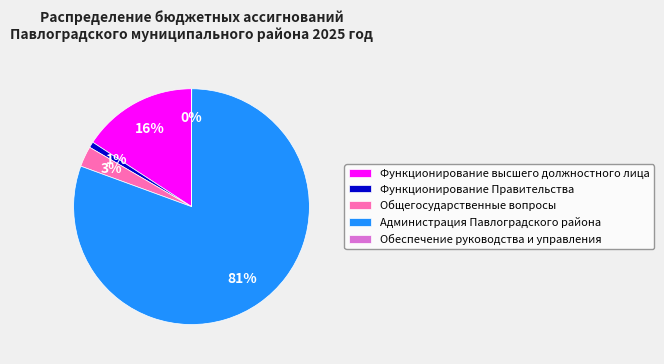

The Администрация Павлоградского района slice represents 94% of the pie. True or false?

False